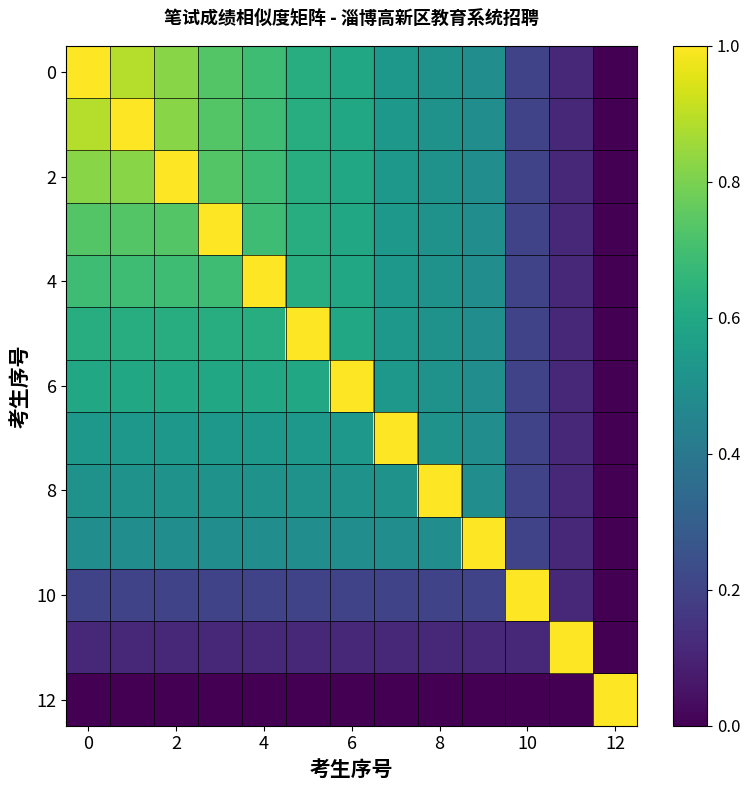

Count the number of categories in the chart.

13